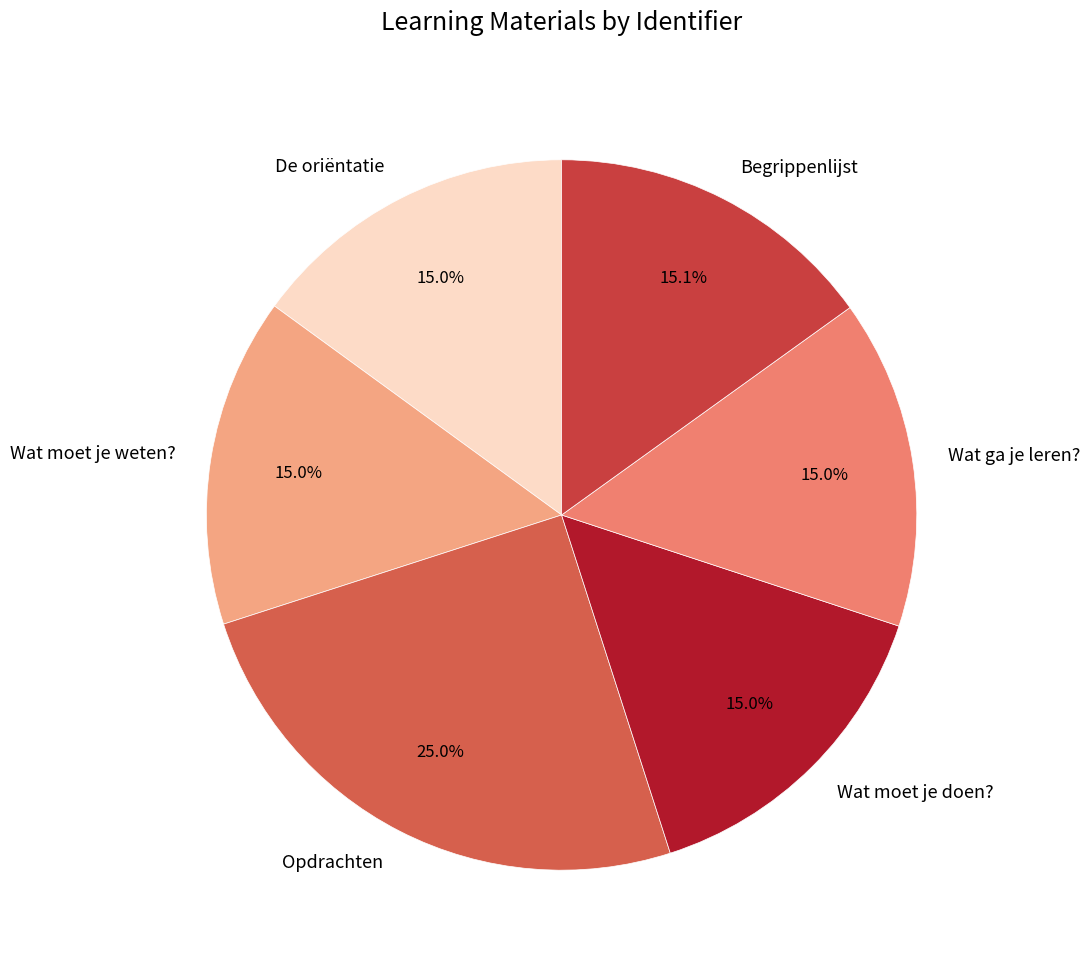

Does any single category account for the majority?

No